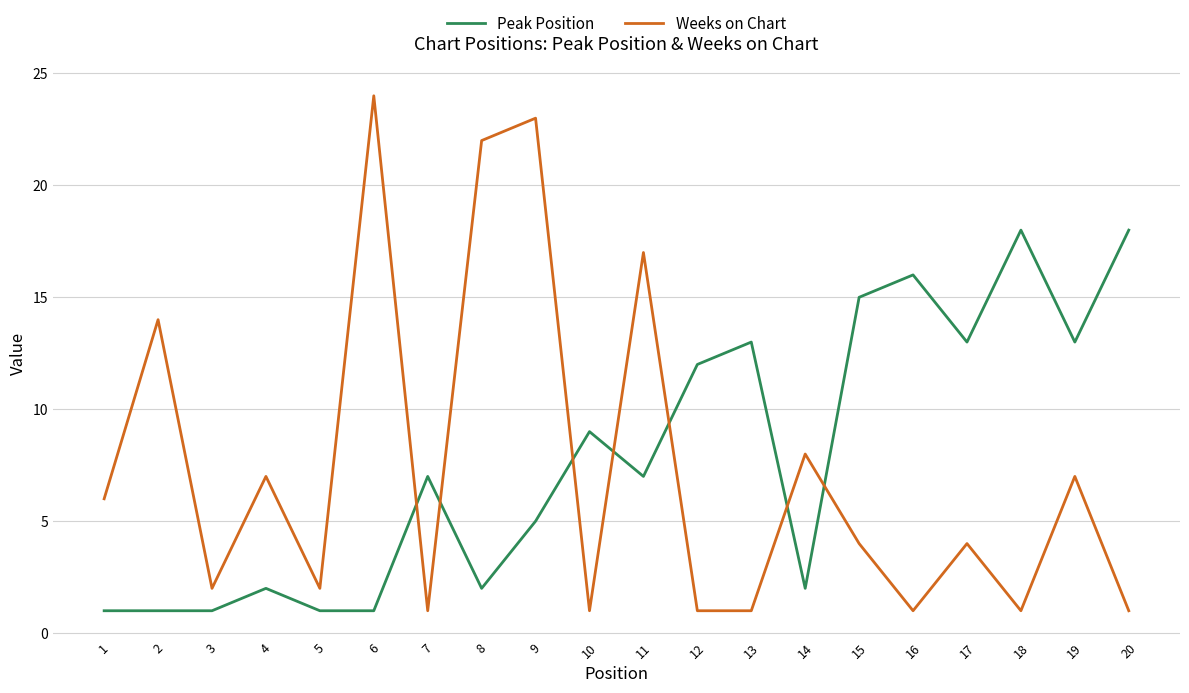

Between which two adjacent categories do Peak Position and Weeks on Chart first intersect?

6 and 7